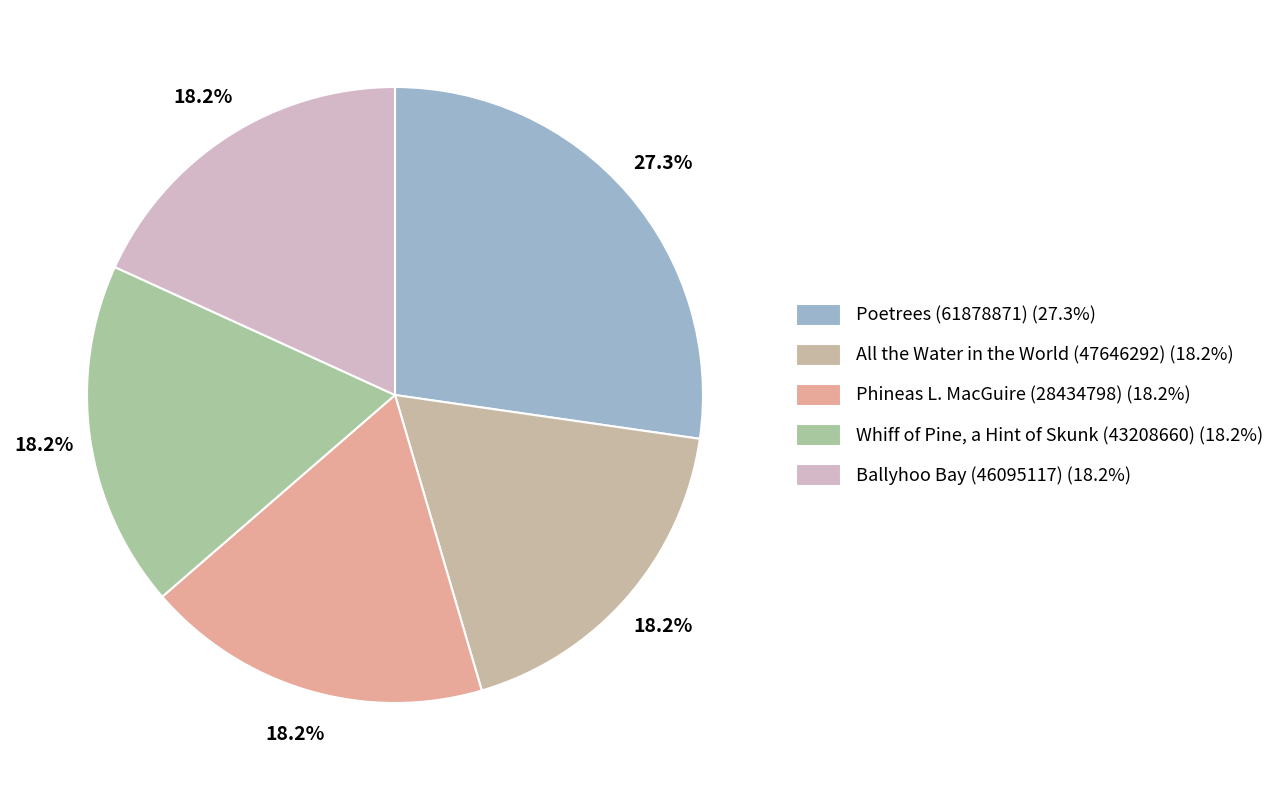

What percentage is the All the Water in the World (47646292) slice, to the nearest percent?

18%